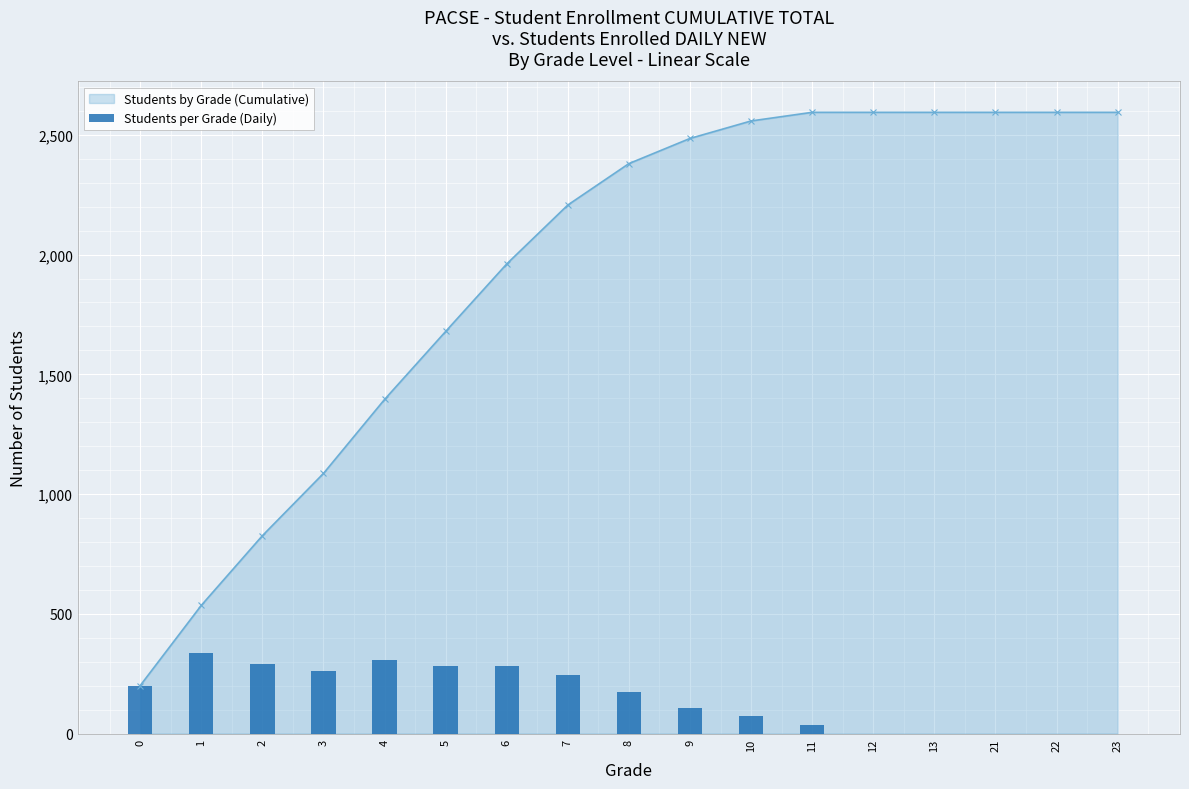

How many values are below 173?

8